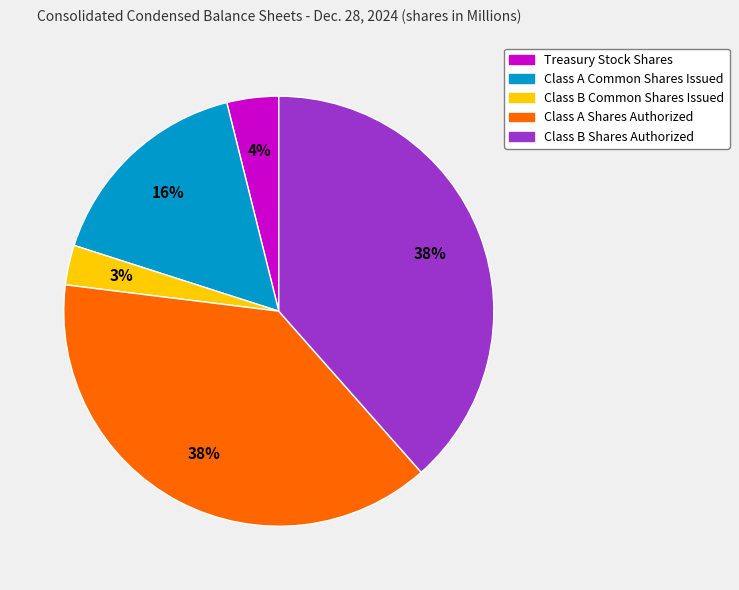

To the nearest percent, what percentage of the pie is Treasury Stock Shares?

4%